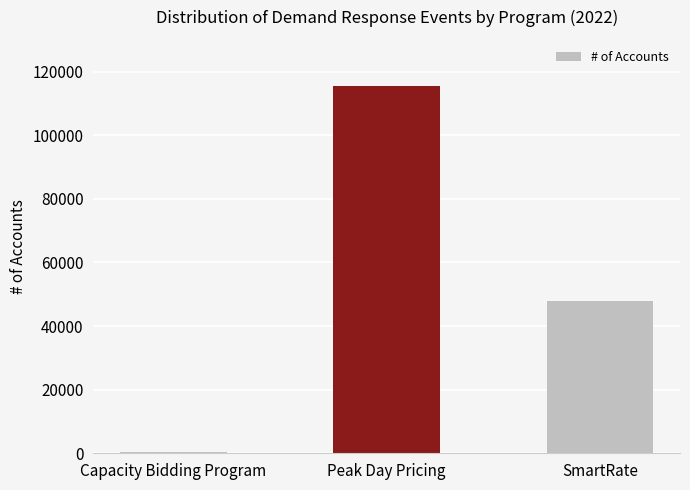

List the labels in order of value, smallest first.

Capacity Bidding Program, SmartRate, Peak Day Pricing